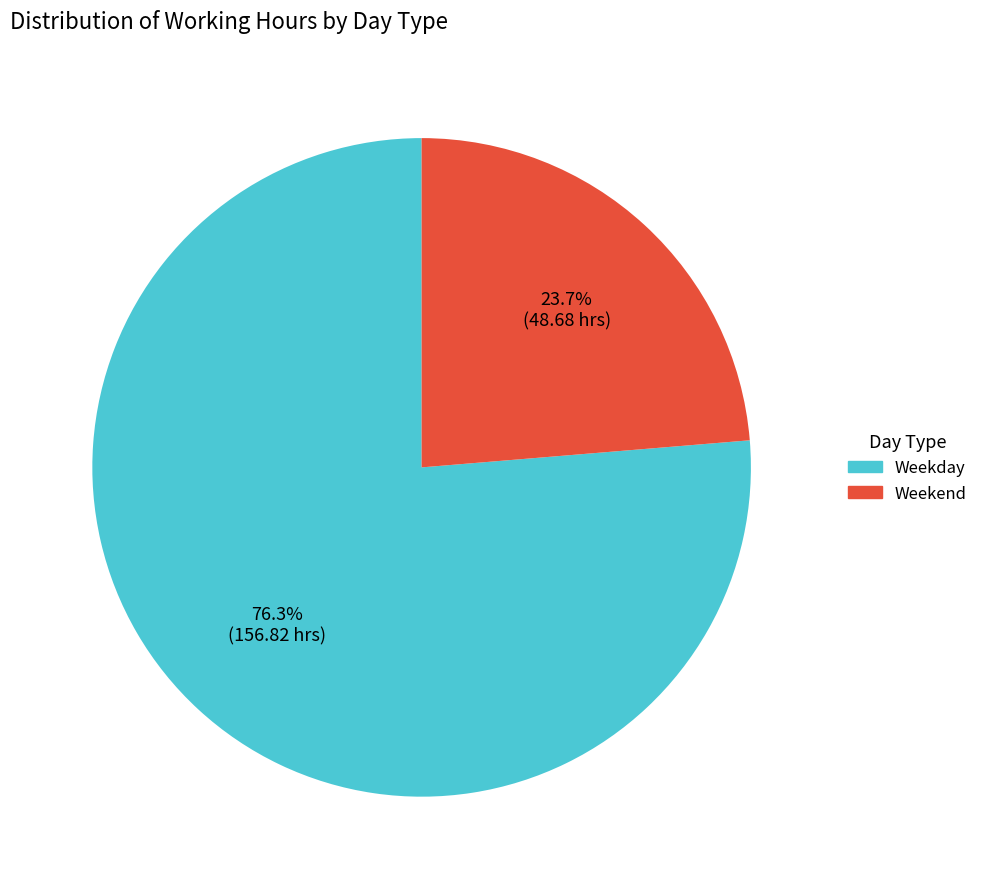

What is the largest slice in the pie chart?

Weekday